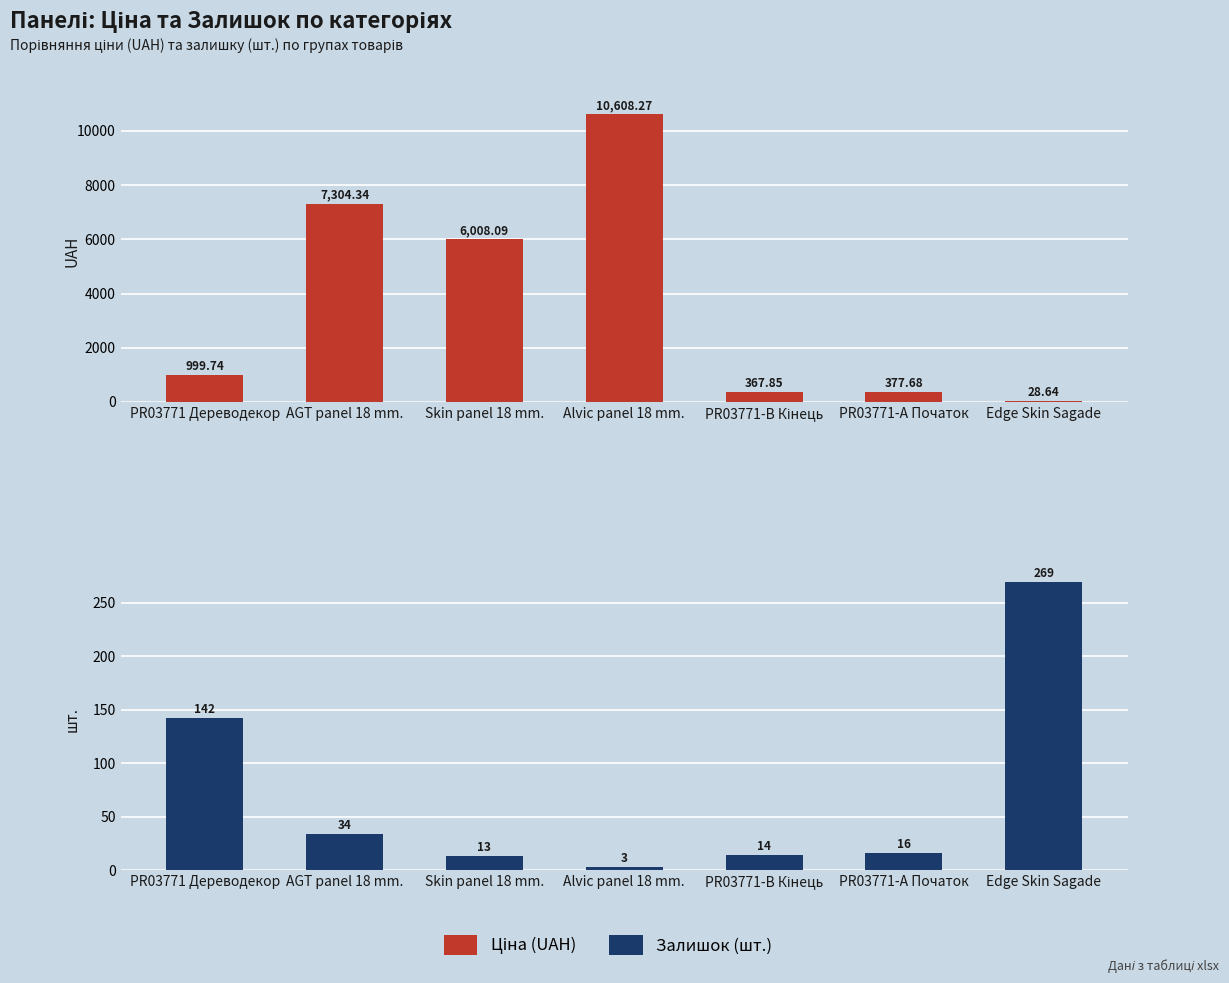

Where does the Ціна series first go above 999?

PR03771 Дереводекор